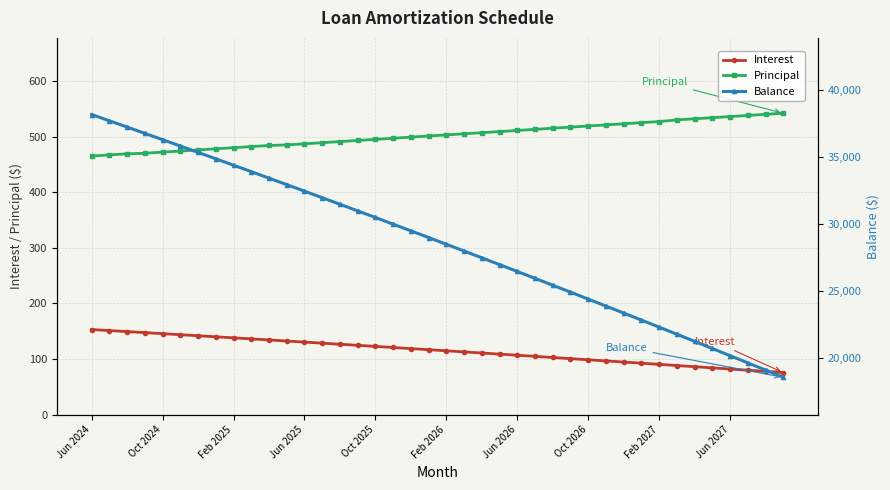

What is the maximum value for Principal?

542.0